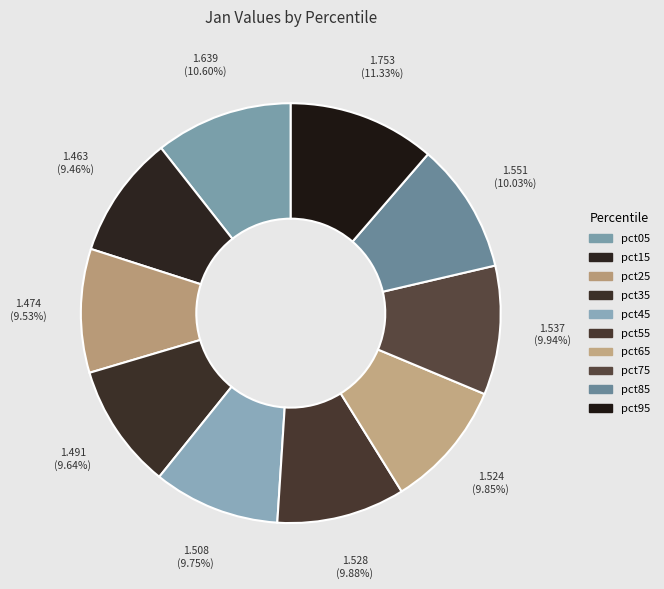

To the nearest percent, what portion does pct05 represent?

11%